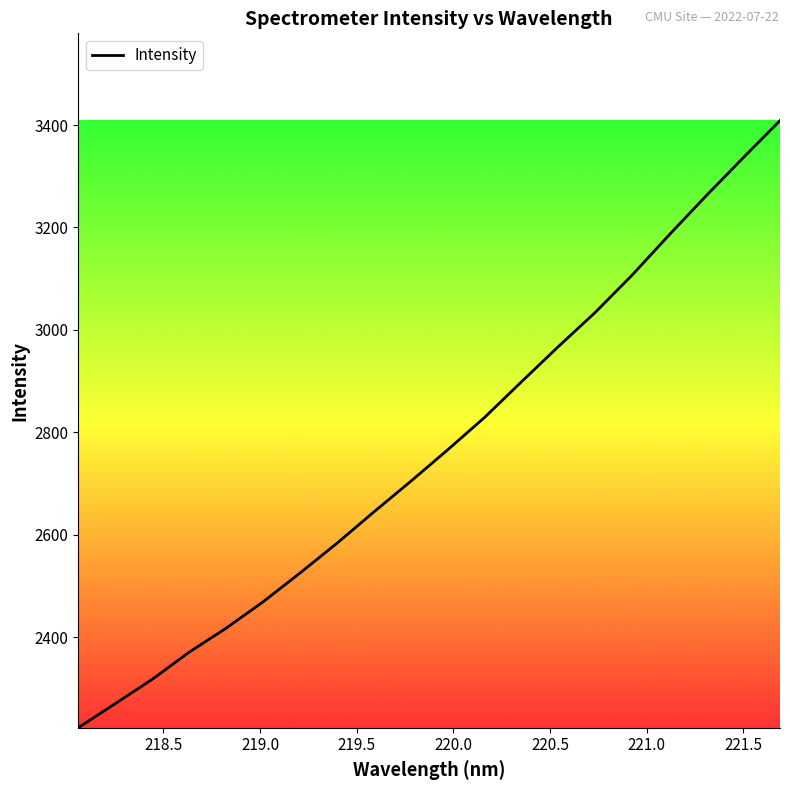

True or false: there are more than 2 points higher than both neighbors.

False